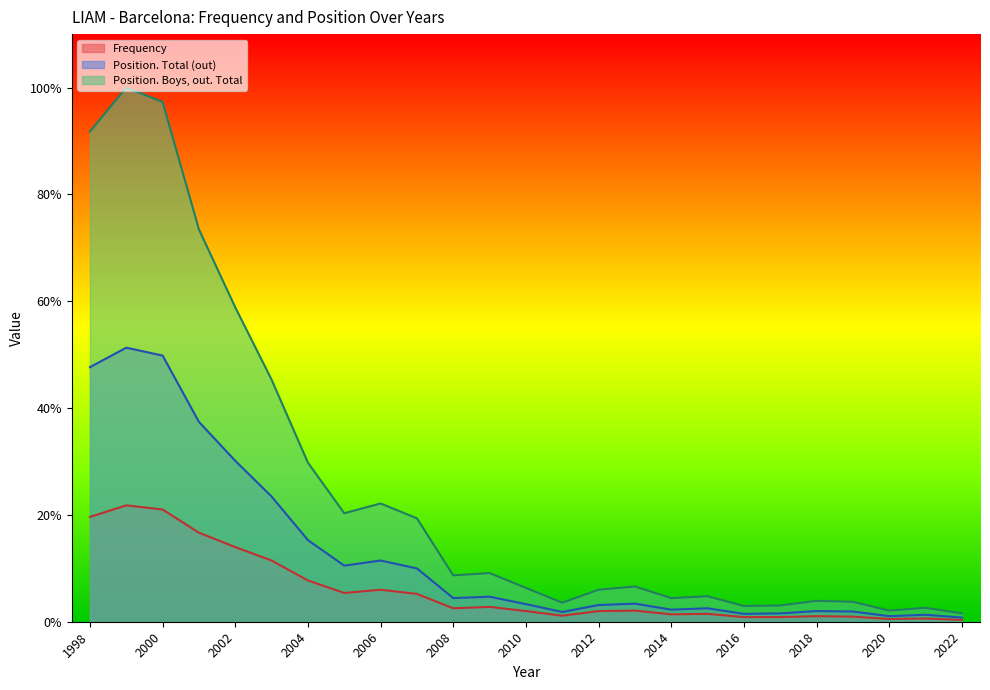

List the series in order of their overall mean, highest first.

Position. Boys, out. Total, Position. Total (out), Frequency